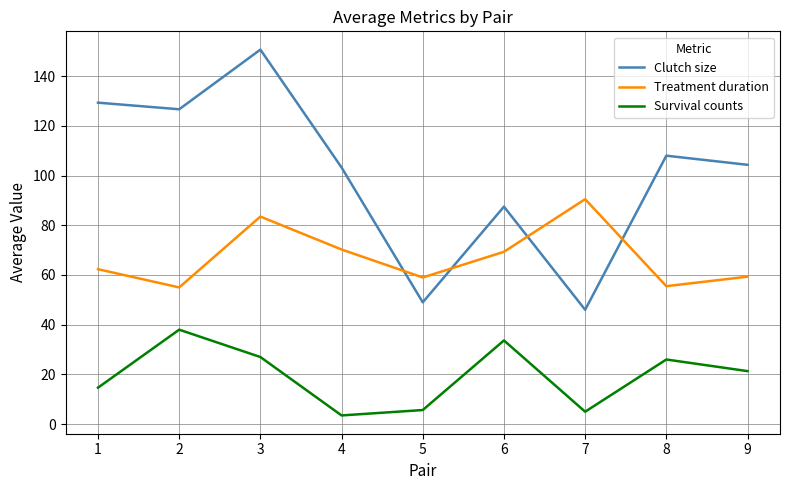

Where is the first local maximum for Survival counts?

2